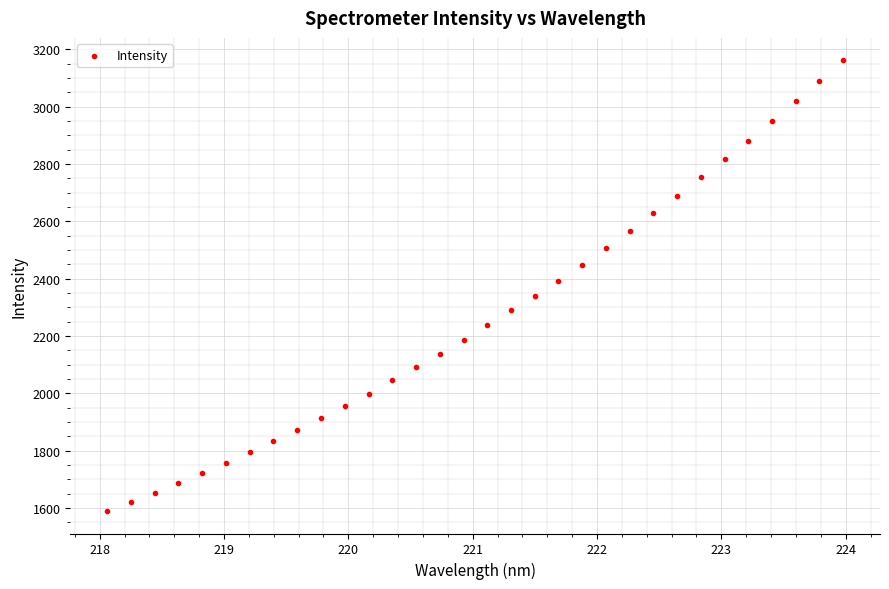

What is the range of Y values (max minus min)?

1571.6